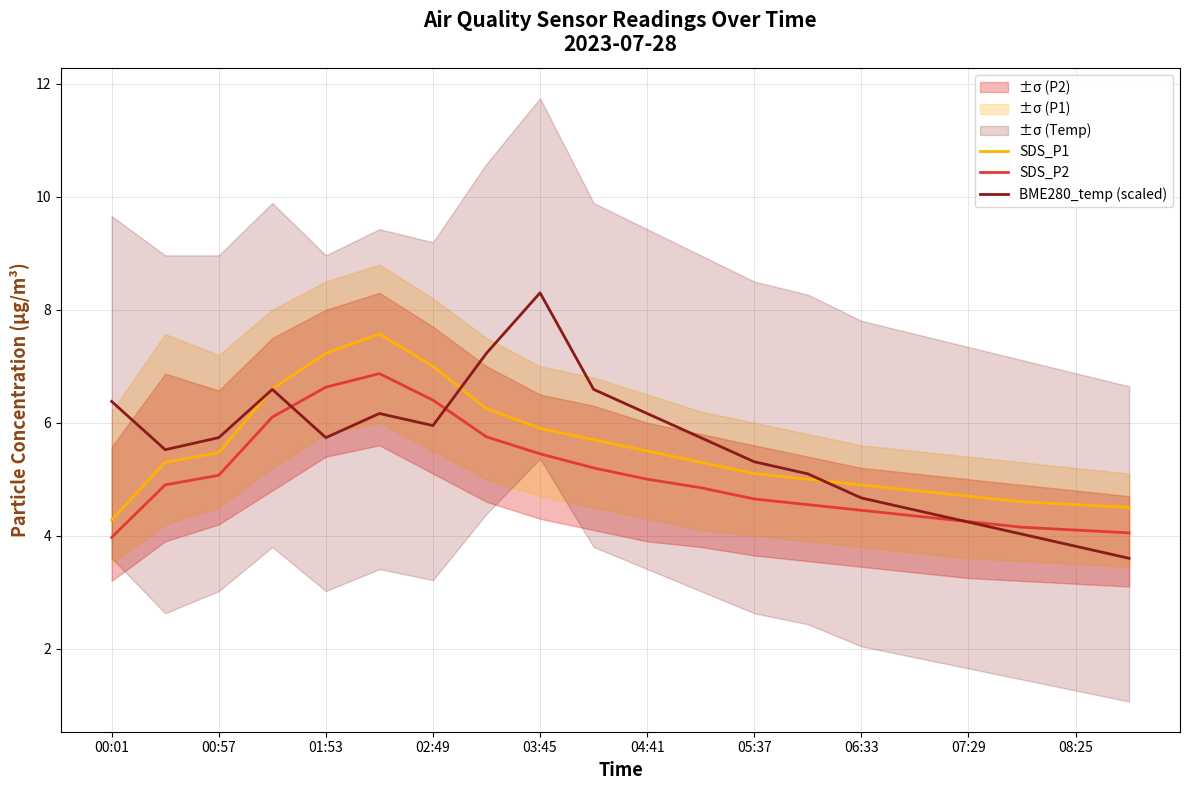

At 17, list the series in order from largest to smallest.

SDS_P1, SDS_P2, BME280_temp (scaled)